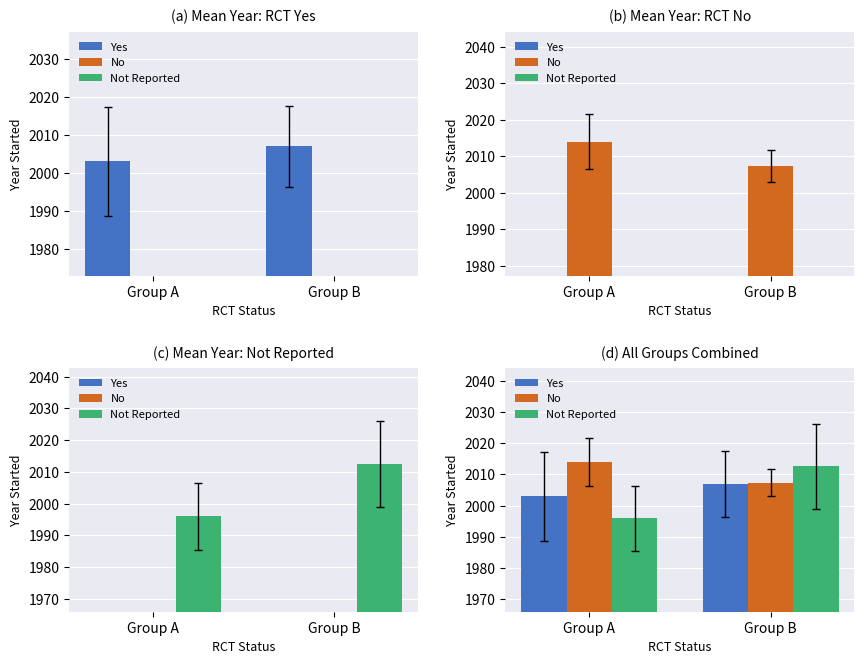

Reading right to left, list all the values displayed in this chart.

Yes: Group B=2007.0	Group A=2003.0
No: Group B=2007.4	Group A=2014.0
Not Reported: Group B=2012.6	Group A=1996.0